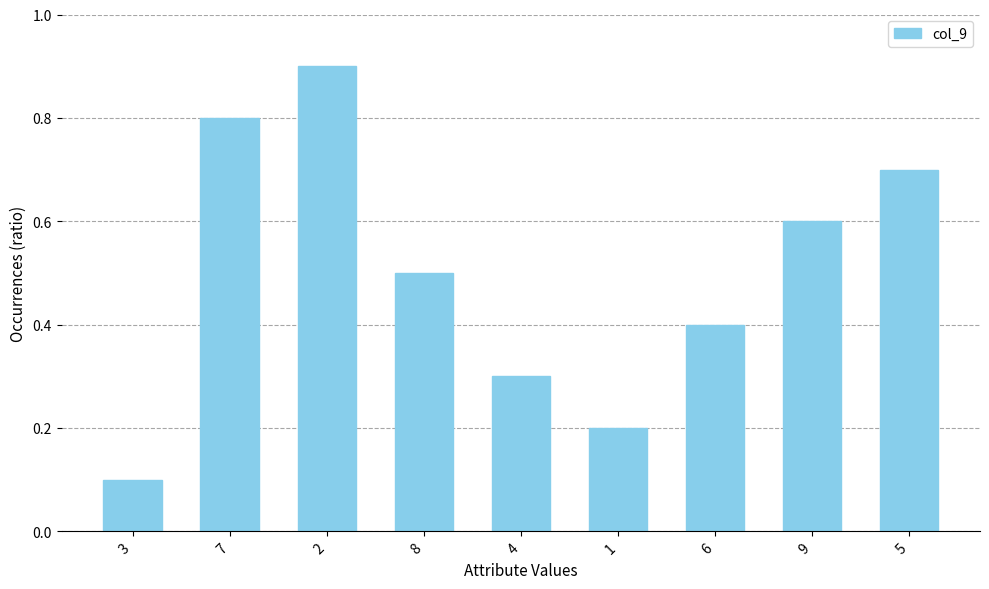

Reading left to right, transcribe all the data shown in this chart.

3=0.1	7=0.8	2=0.9	8=0.5	4=0.3	1=0.2	6=0.4	9=0.6	5=0.7